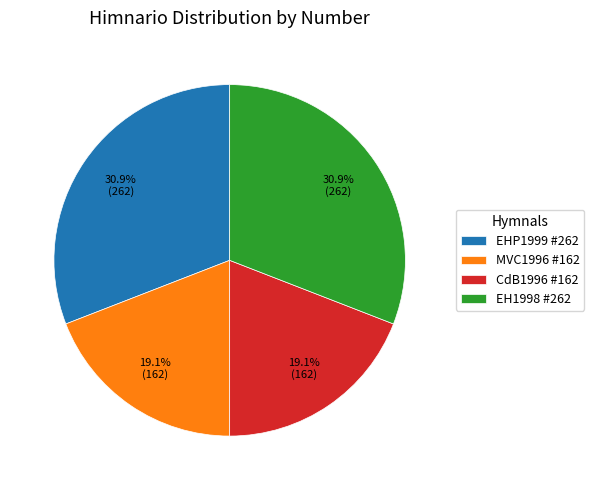

Between EH1998 #262 and CdB1996 #162, which is larger?

EH1998 #262